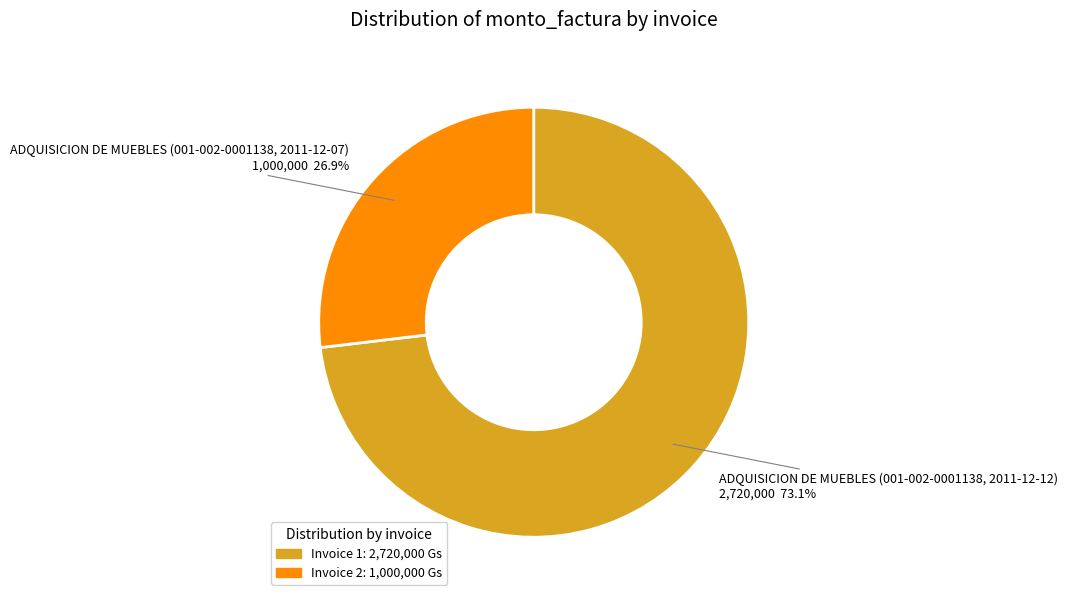

Is there a majority slice in this chart?

Yes